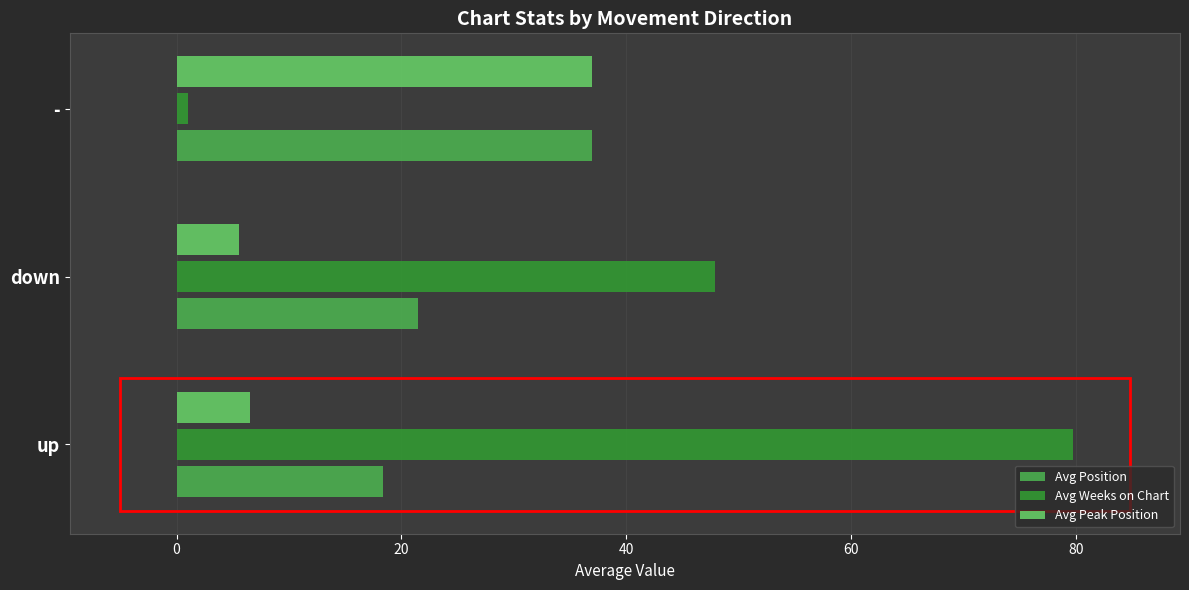

At which label is Avg Position closest to 27?

down